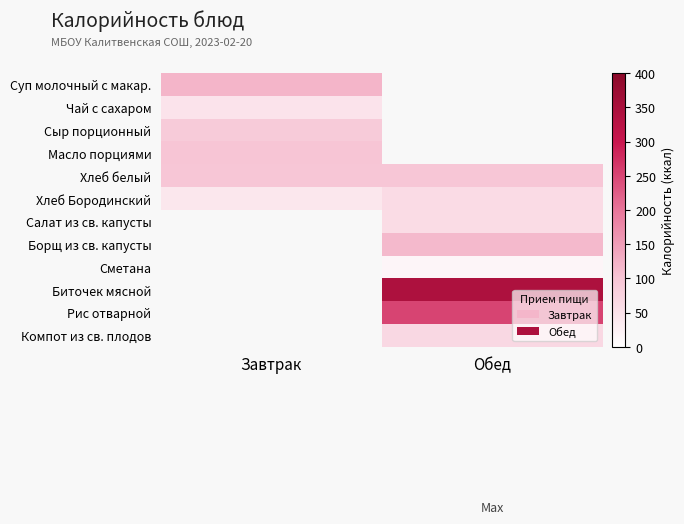

What is the lowest value of the Чай с сахаром series?

47.9